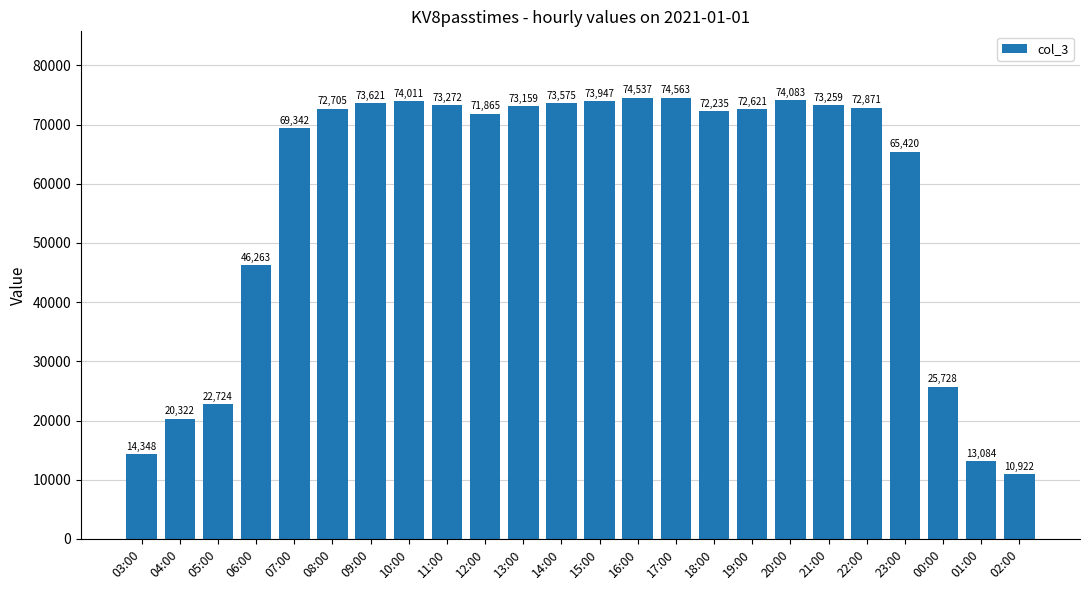

What is the sum of the values at 10:00 and 09:00?

147632